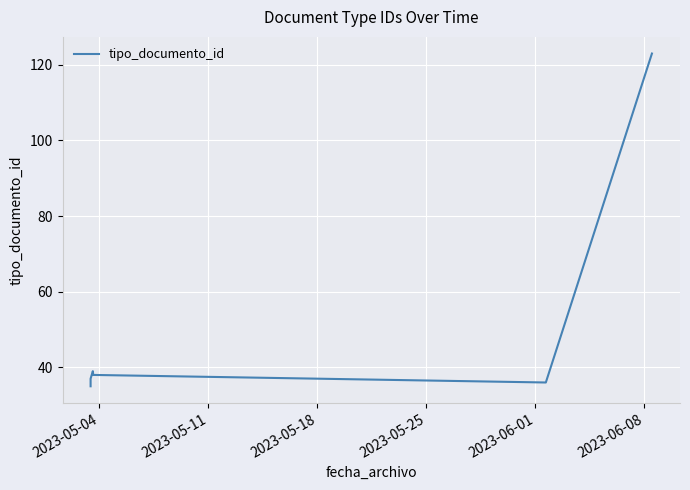

Reading left to right, transcribe all the data shown in this chart.

35	36	37	39	38	36	123